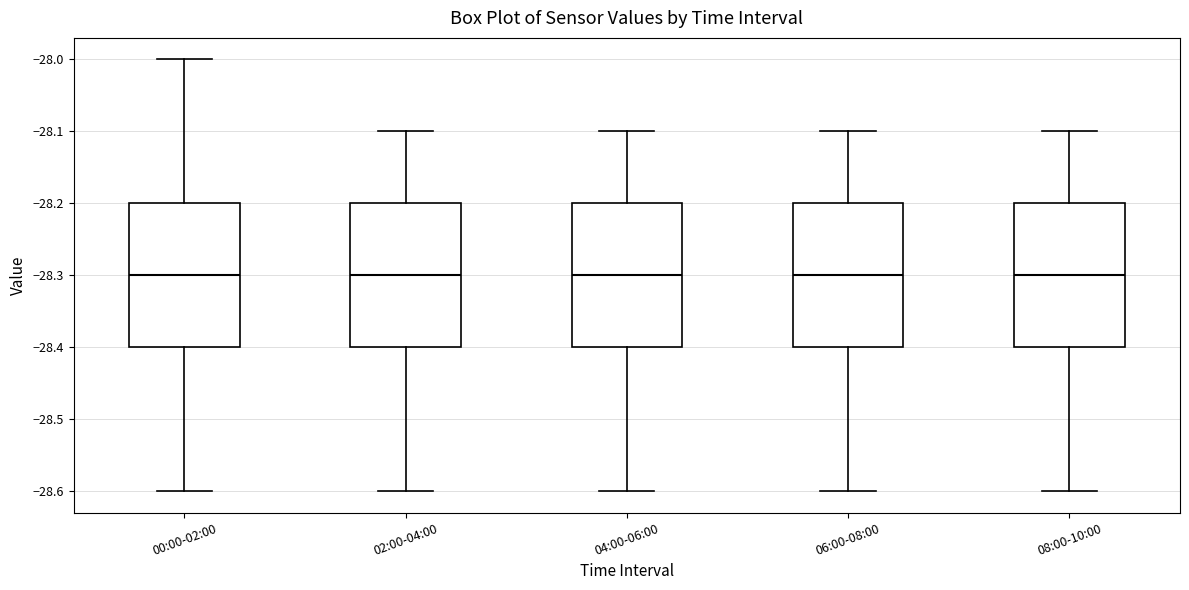

Reading left to right, read every box against the y-axis: the position of its median line, the range the box covers, and the ends of its whiskers. The values are not printed on the chart, so give them approximately, as read against the axis.

00:00-02:00: median -28.3, box -28.4 to -28.2, whiskers -28.6 to -28.0
02:00-04:00: median -28.3, box -28.4 to -28.2, whiskers -28.6 to -28.1
04:00-06:00: median -28.3, box -28.4 to -28.2, whiskers -28.6 to -28.1
06:00-08:00: median -28.3, box -28.4 to -28.2, whiskers -28.6 to -28.1
08:00-10:00: median -28.3, box -28.4 to -28.2, whiskers -28.6 to -28.1